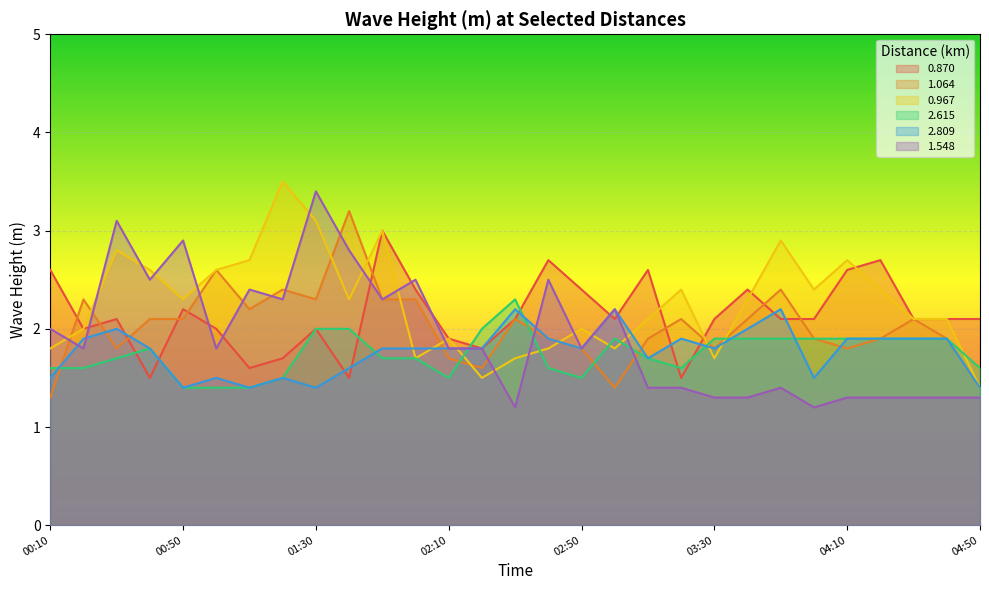

Rank the series at 00:50 from highest to lowest value.

1.548, 0.967, 0.870, 1.064, 2.615, 2.809